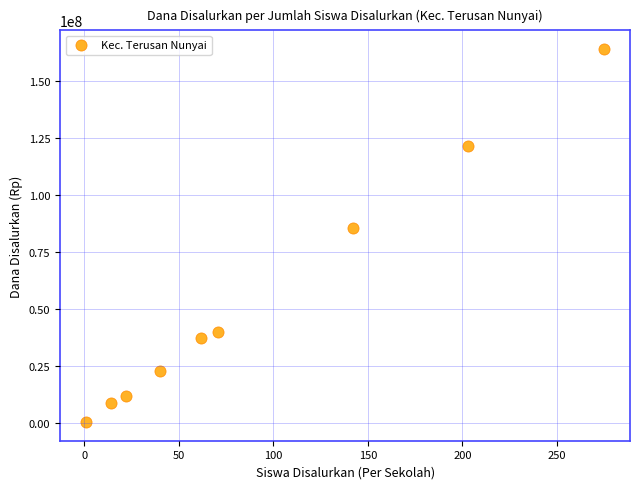

What Y value in the scatter plot is closest to 82312500?

85500000